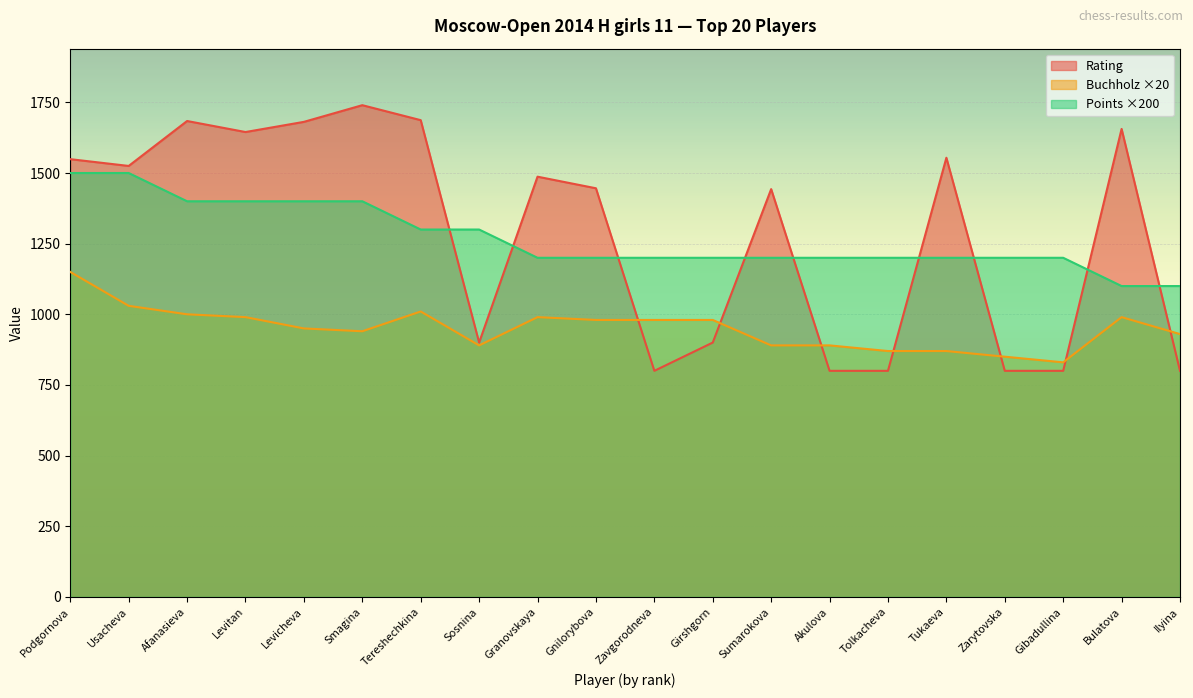

True or false: Buchholz and Points intersect in this chart.

False